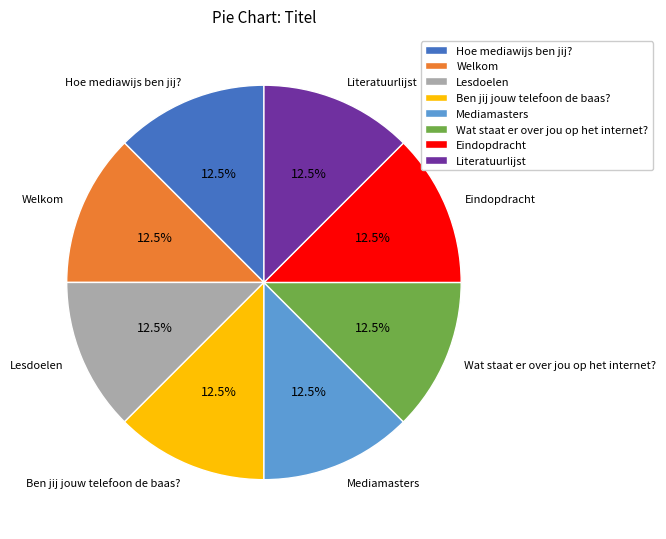

Approximately how many times larger is the value at Wat staat er over jou op het internet? compared to Hoe mediawijs ben jij??

1.0